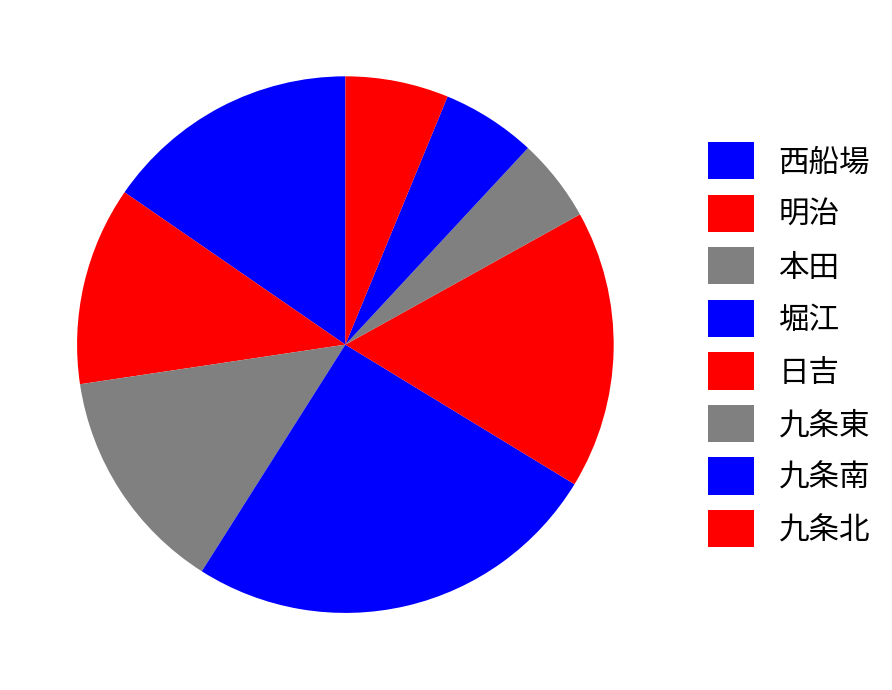

True or false: 九条南 accounts for 18% of the total.

False